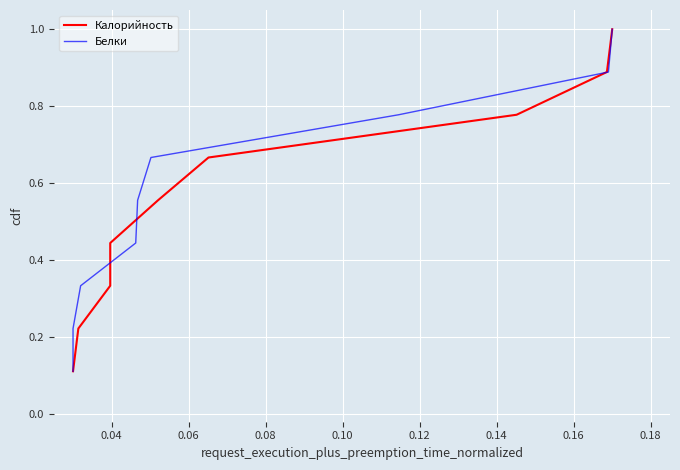

Which series has the largest range (max minus min)?

Калорийность